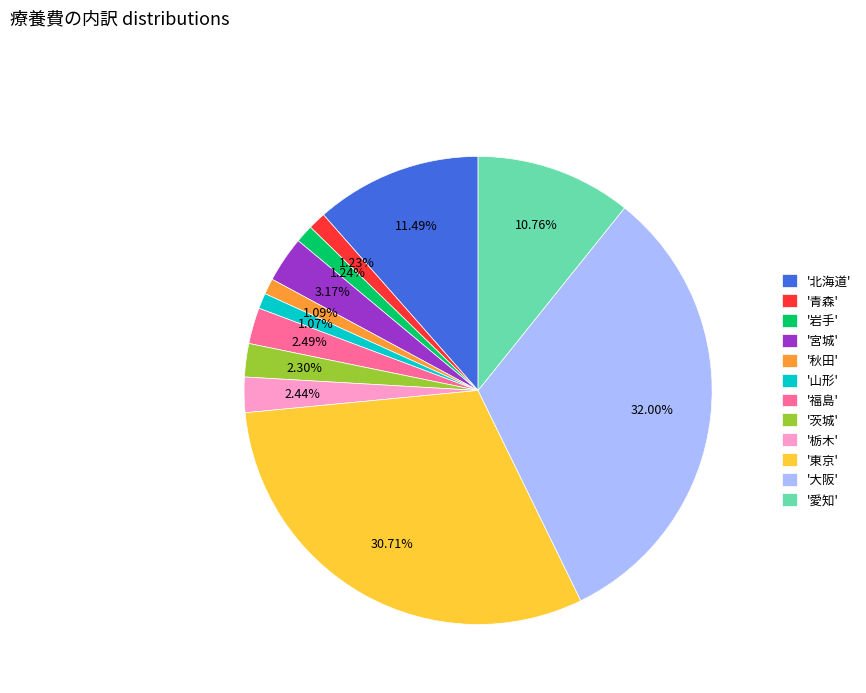

What is the largest slice in the pie chart?

'大阪'